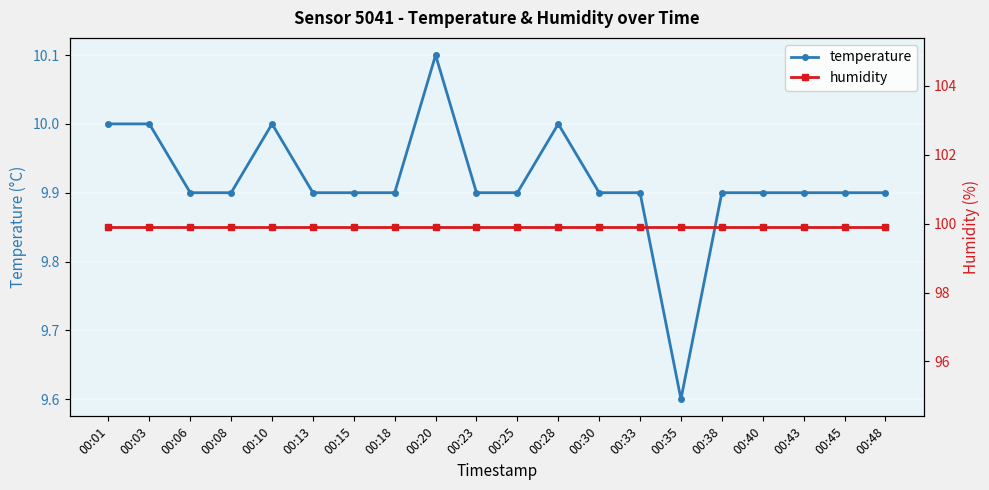

Does the chart display data point markers on the line(s)?

Yes